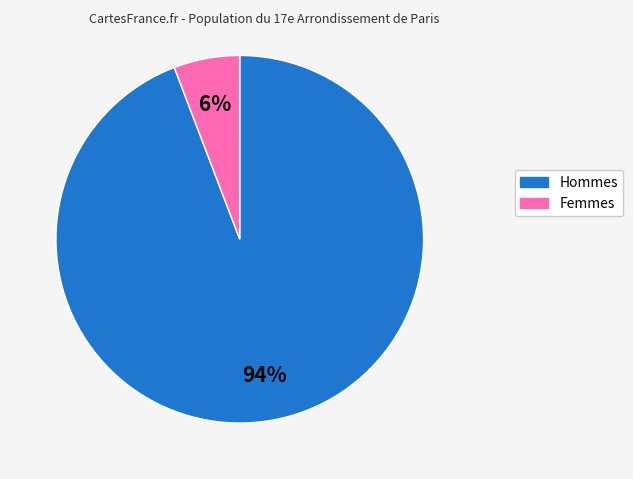

Does any single category account for the majority?

Yes